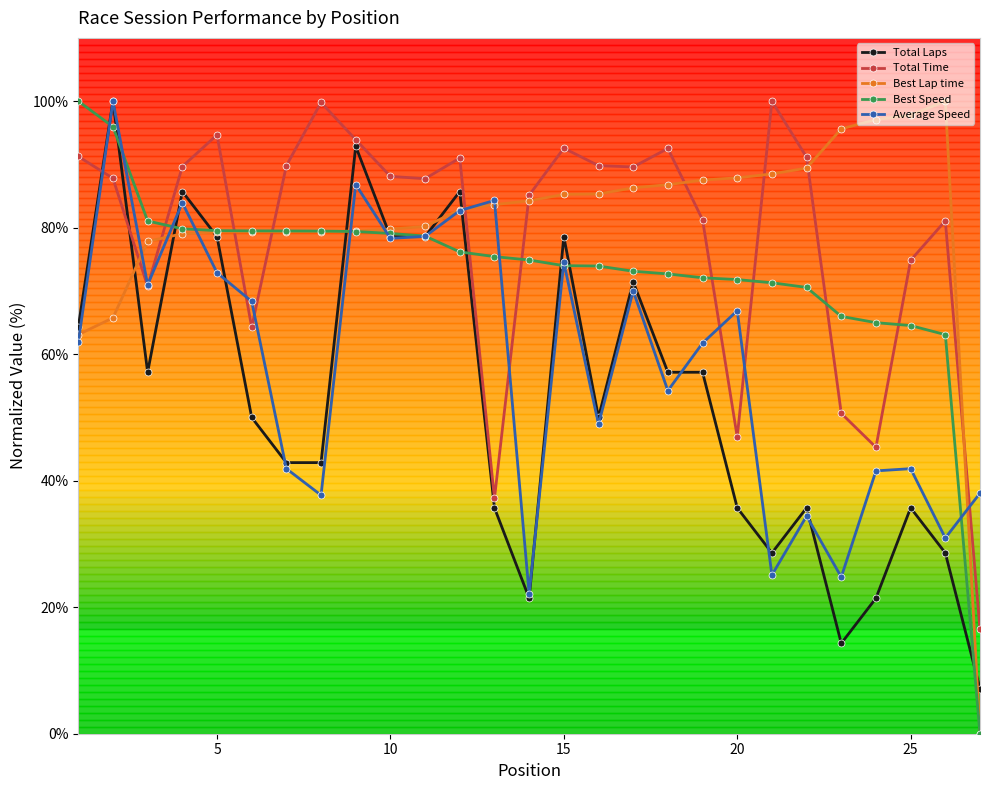

At how many categories does at least one series exceed 6?

27